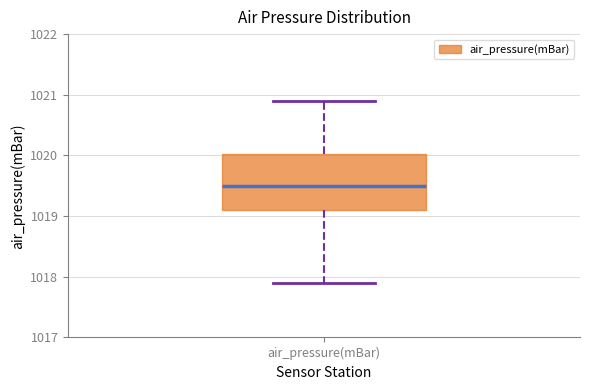

Where does the median line of the box for air_pressure(mBar) sit on the y-axis? The values are not printed on the chart, so give them approximately, as read against the axis.

1019.5